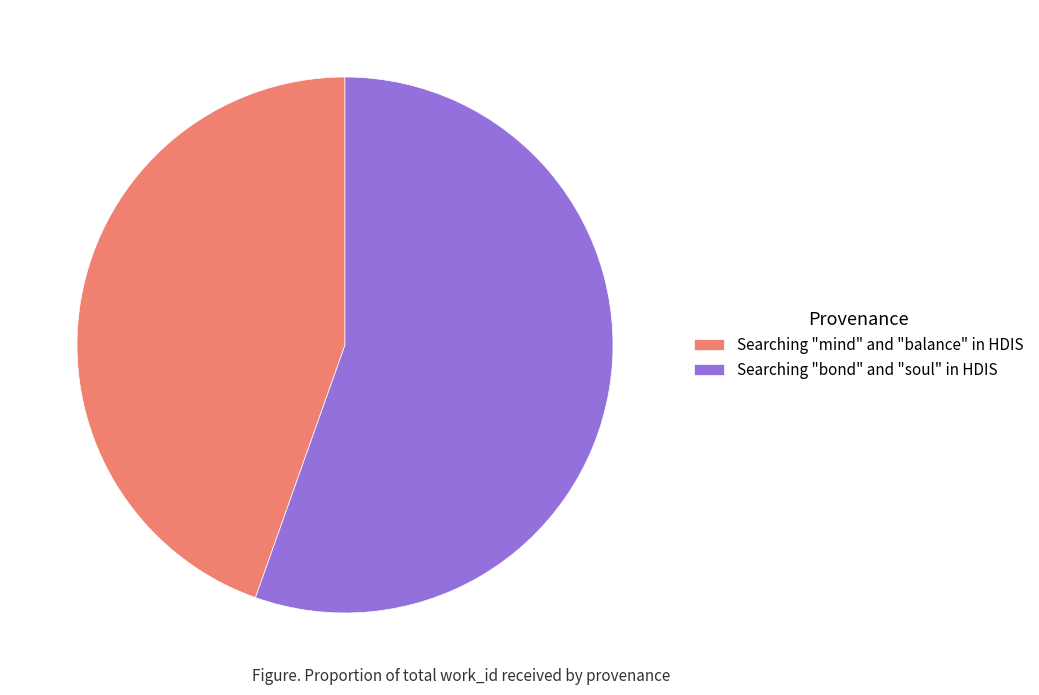

Which has a higher value, Searching "mind" and "balance" in HDIS or Searching "bond" and "soul" in HDIS?

Searching "bond" and "soul" in HDIS